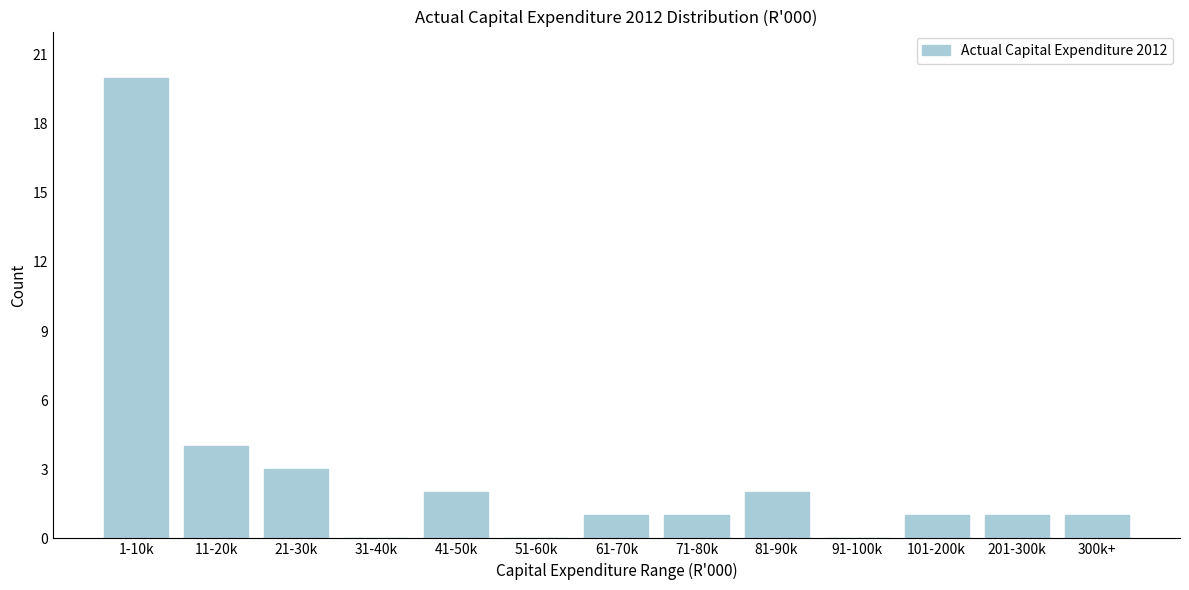

Reading left to right, what are all the values shown in this chart?

1-10k=20	11-20k=4	21-30k=3	31-40k=0	41-50k=2	51-60k=0	61-70k=1	71-80k=1	81-90k=2	91-100k=0	101-200k=1	201-300k=1	300k+=1